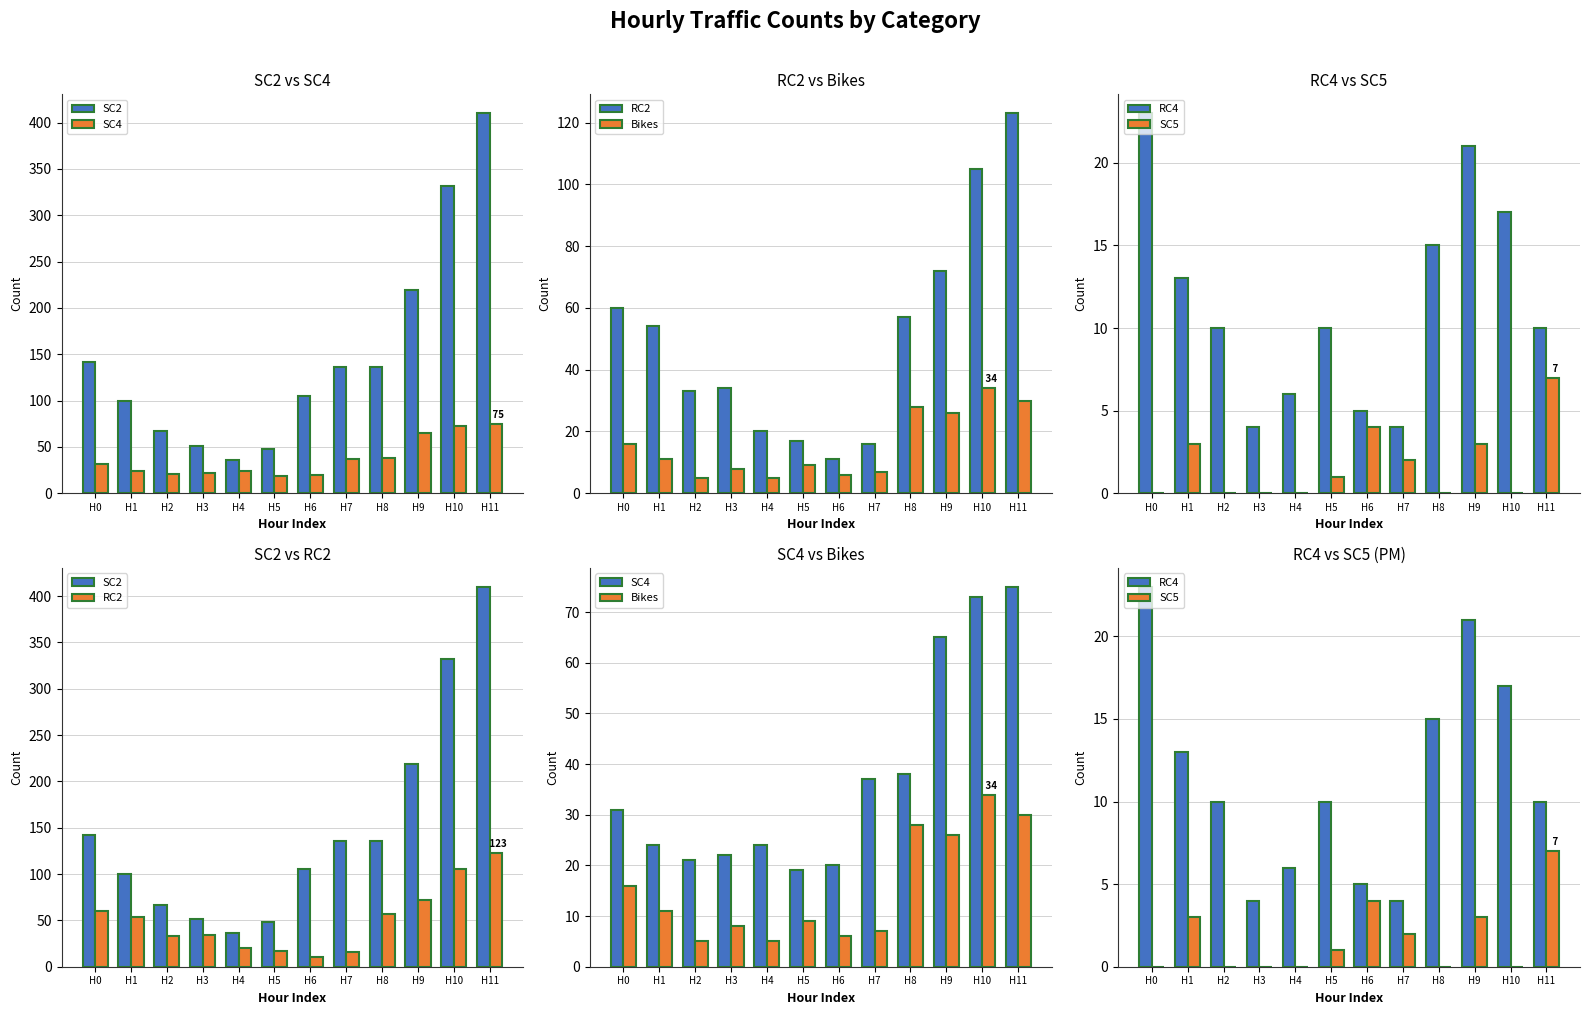

Which series changed the most between H3 and H7?

SC2